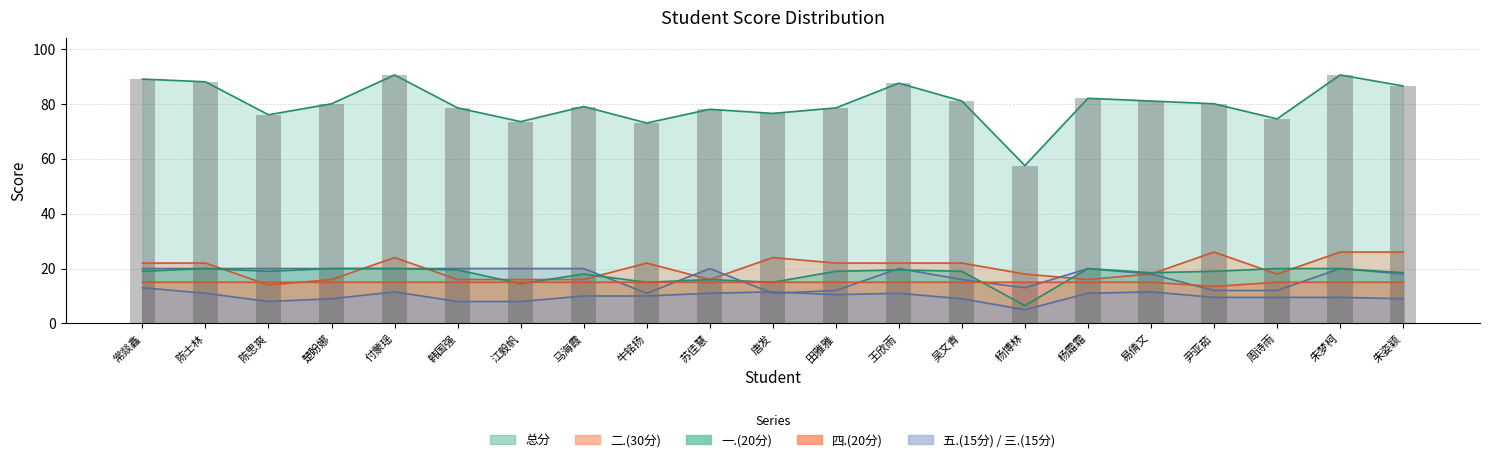

The value of 五.(15分) at 马海霞 is 2.4. True or false?

False